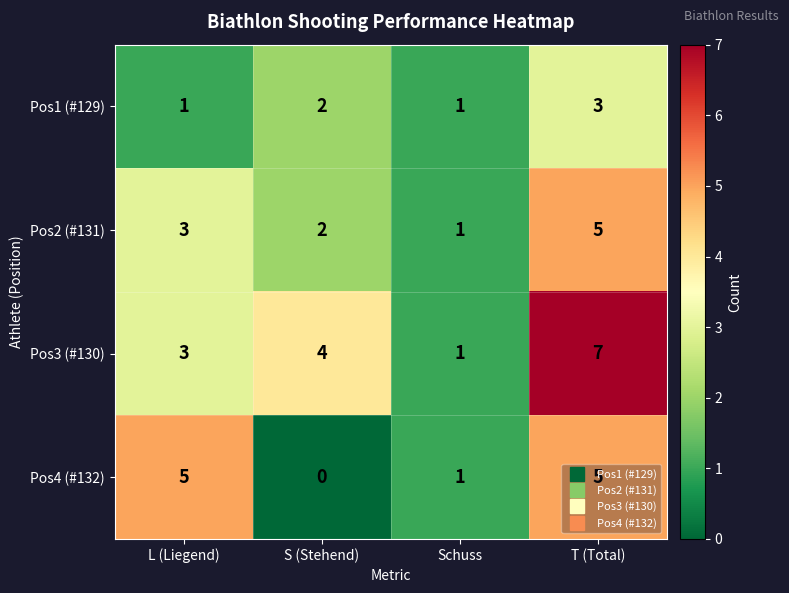

How many data points does each series have?

4